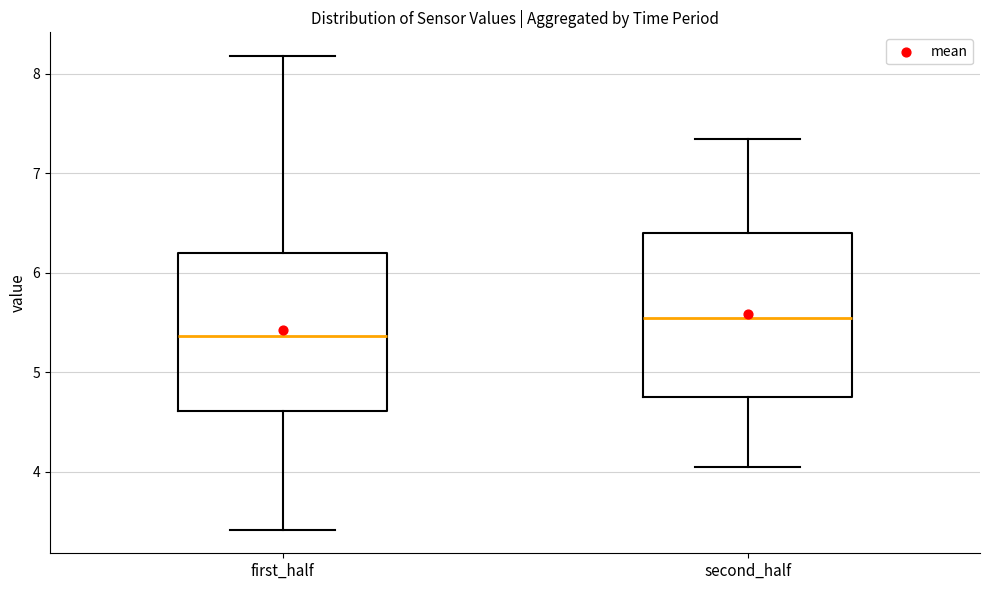

Reading left to right, read every box against the y-axis: the position of its median line, the range the box covers, and the ends of its whiskers. The values are not printed on the chart, so give them approximately, as read against the axis.

first_half: median 5.4, box 4.6 to 6.2, whiskers 3.4 to 8.2
second_half: median 5.6, box 4.8 to 6.4, whiskers 4.1 to 7.4